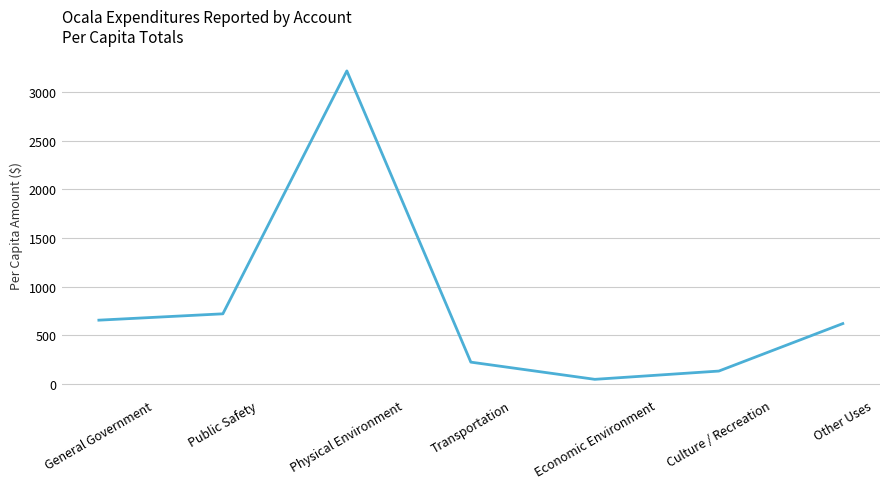

How many lines are shown in the chart?

1